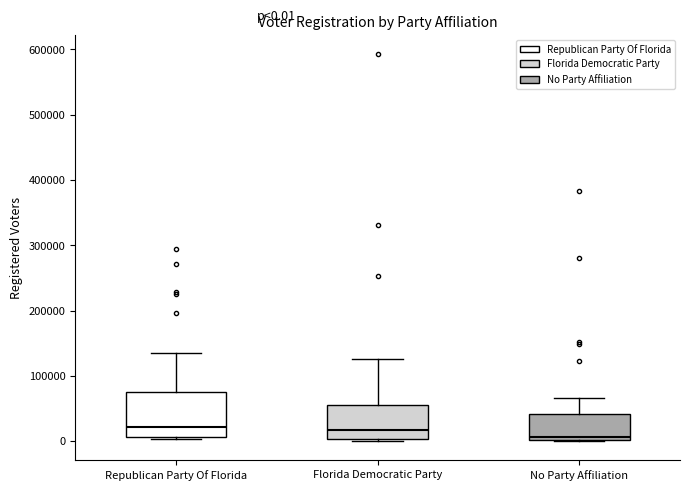

Which box is the tallest, from its lower edge to its upper edge?

Republican Party Of Florida